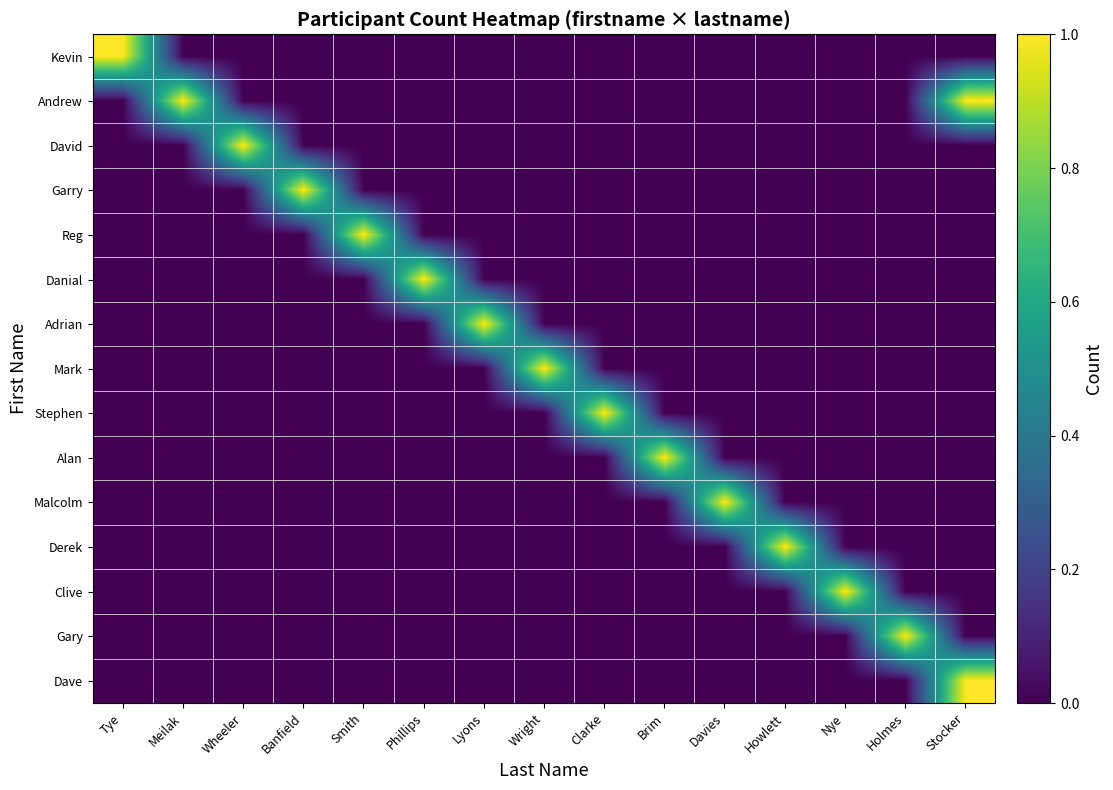

Count the number of categories in the chart.

15